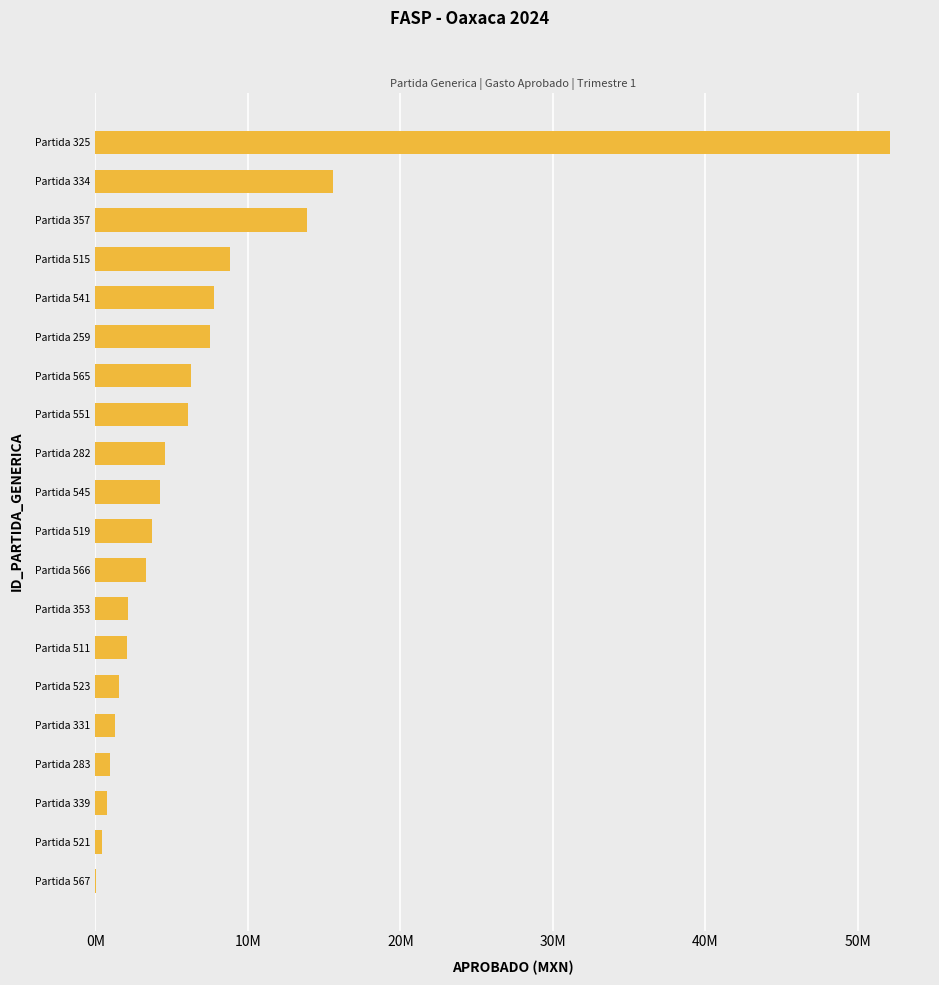

What is the sum of all values?

143029354.3